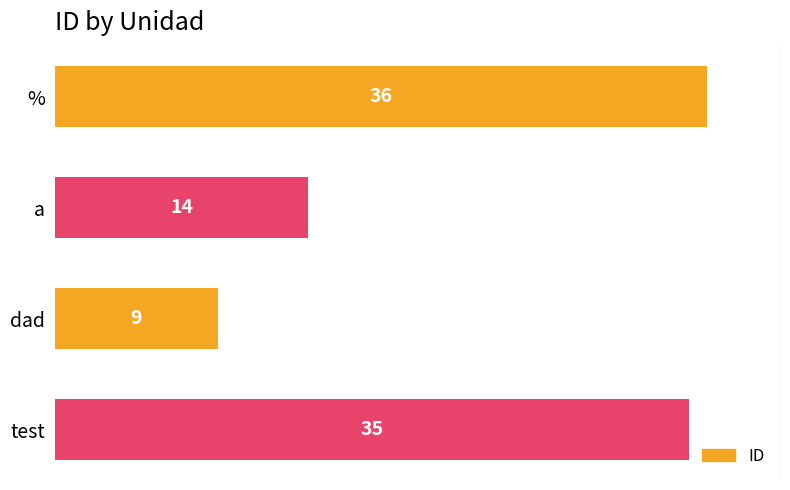

Reading bottom to top, transcribe all the data shown in this chart.

35	9	14	36